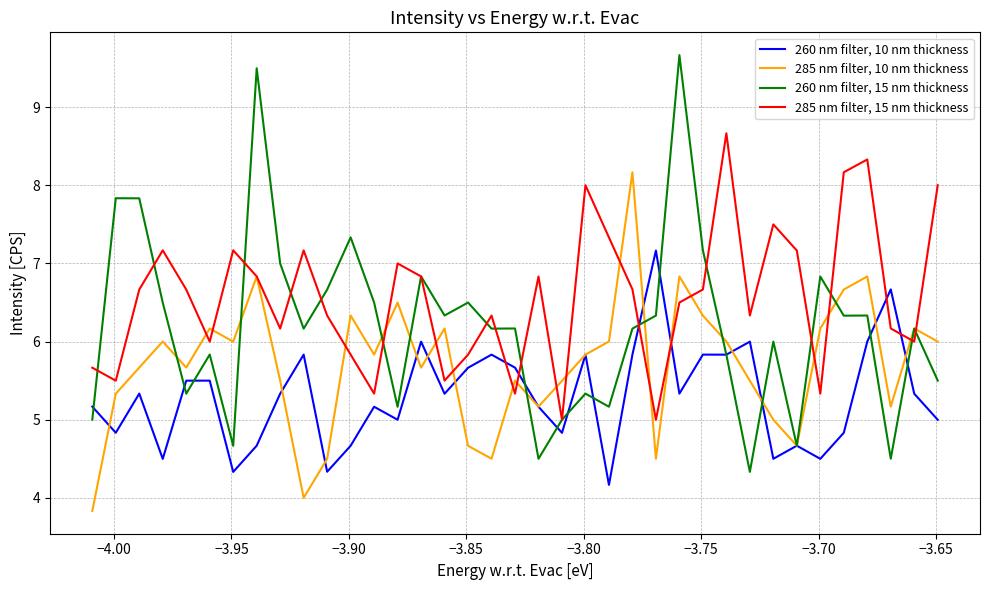

Which series has the widest spread of values?

260 nm filter, 15 nm thickness